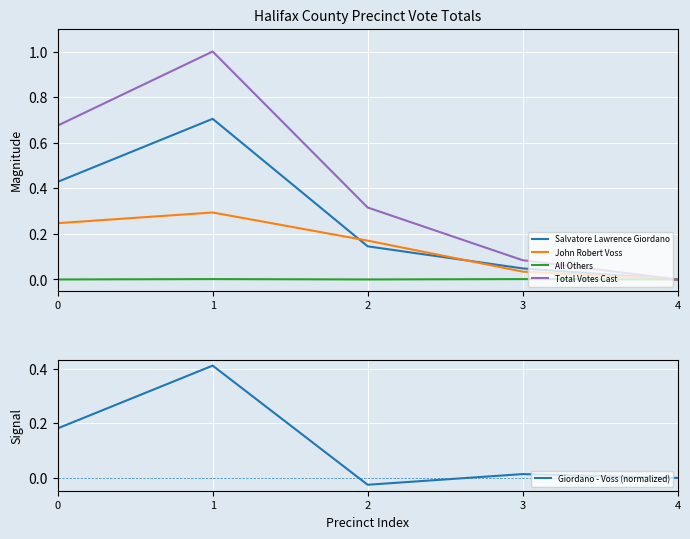

True or false: John Robert Voss has a value of 0.3 at 1.

True